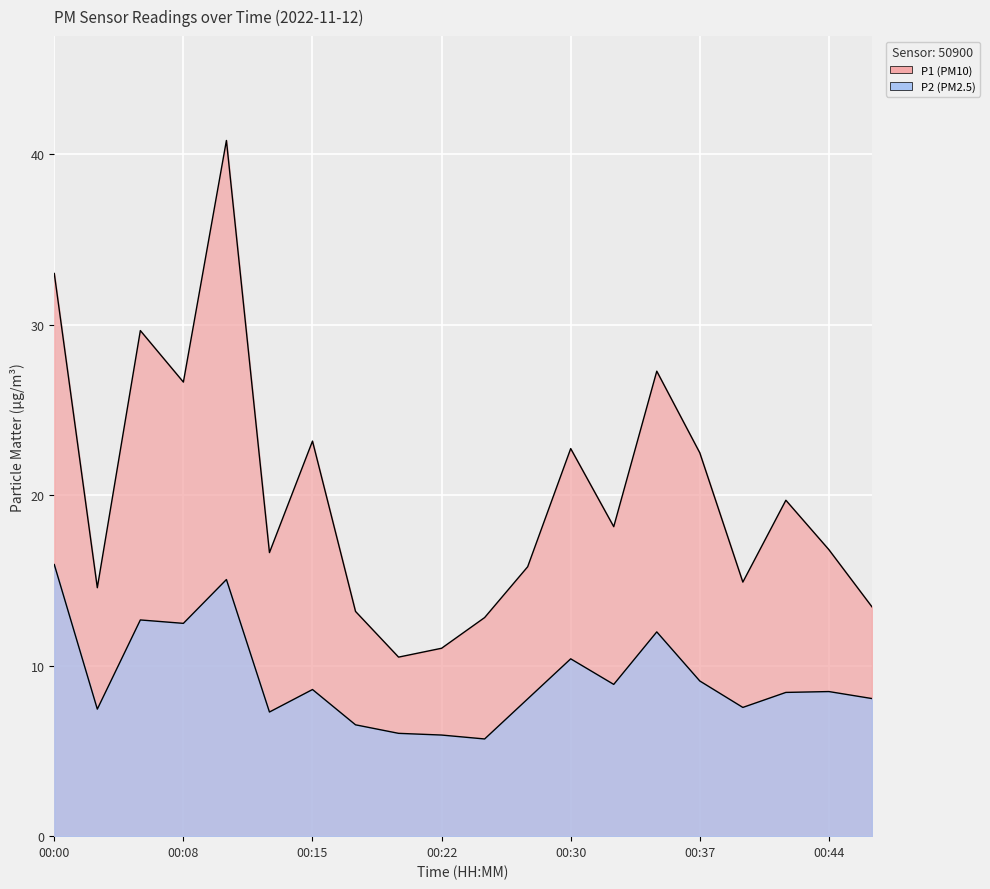

Reading left to right, extract all data points from this chart.

P1: 00:00=33.0	00:03=14.6	00:05=29.6	00:08=26.6	00:10=40.8	00:13=16.6	00:15=23.2	00:18=13.2	00:20=10.5	00:22=11.0	00:25=12.8	00:27=15.8	00:30=22.7	00:32=18.1	00:35=27.3	00:37=22.5	00:39=14.9	00:42=19.7	00:44=16.8	00:47=13.4
P2: 00:00=15.9	00:03=7.5	00:05=12.7	00:08=12.5	00:10=15.1	00:13=7.3	00:15=8.6	00:18=6.5	00:20=6.0	00:22=5.9	00:25=5.7	00:27=8.1	00:30=10.4	00:32=8.9	00:35=12.0	00:37=9.1	00:39=7.5	00:42=8.4	00:44=8.5	00:47=8.1